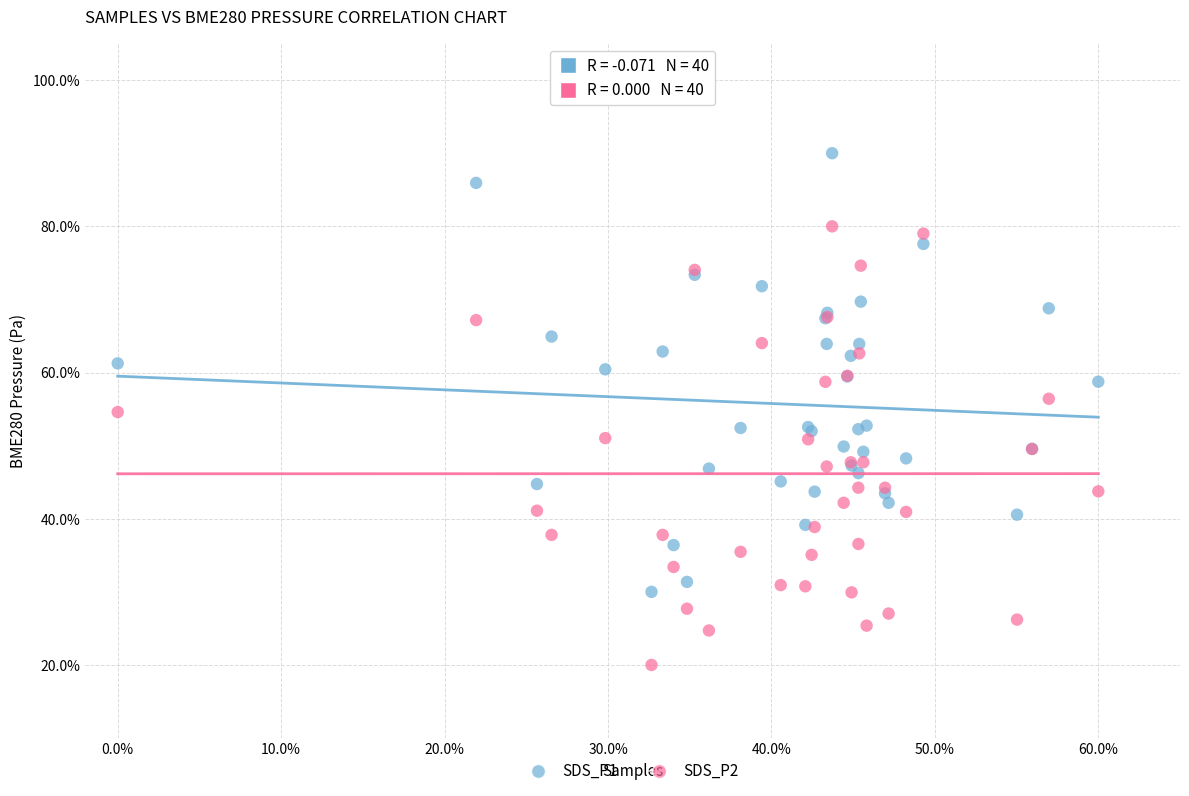

Which series contains the lowest Y value?

SDS_P2